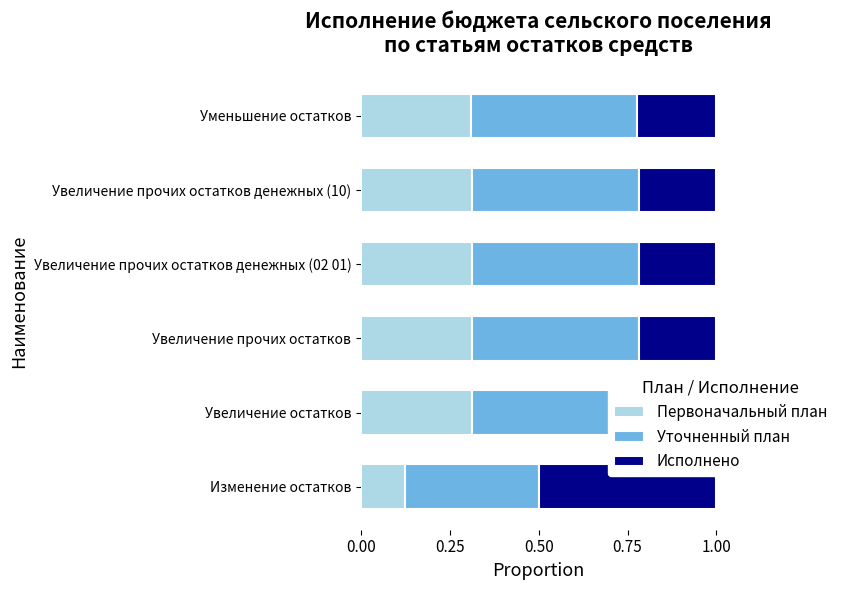

The value of Исполнено at Увеличение прочих остатков is 0.4. True or false?

False